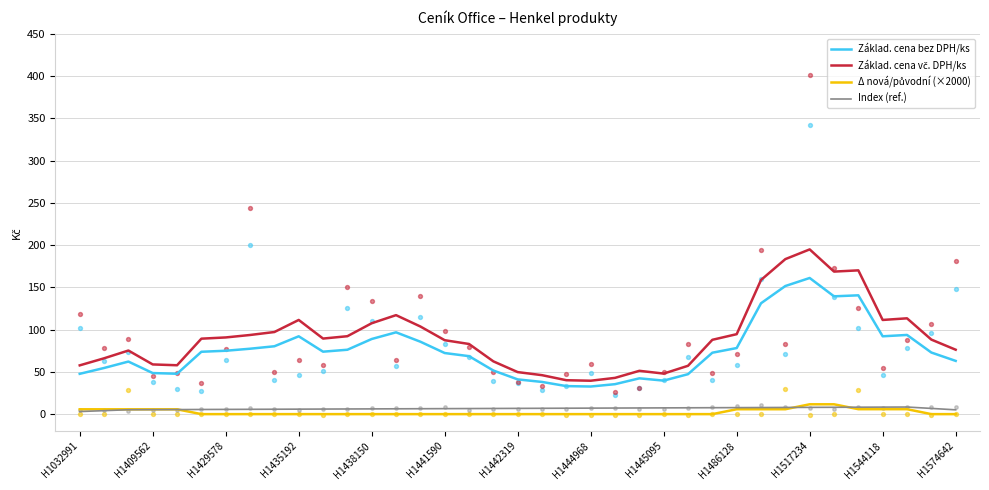

What is the lowest value of the Základ. cena bez DPH/ks series?

32.7